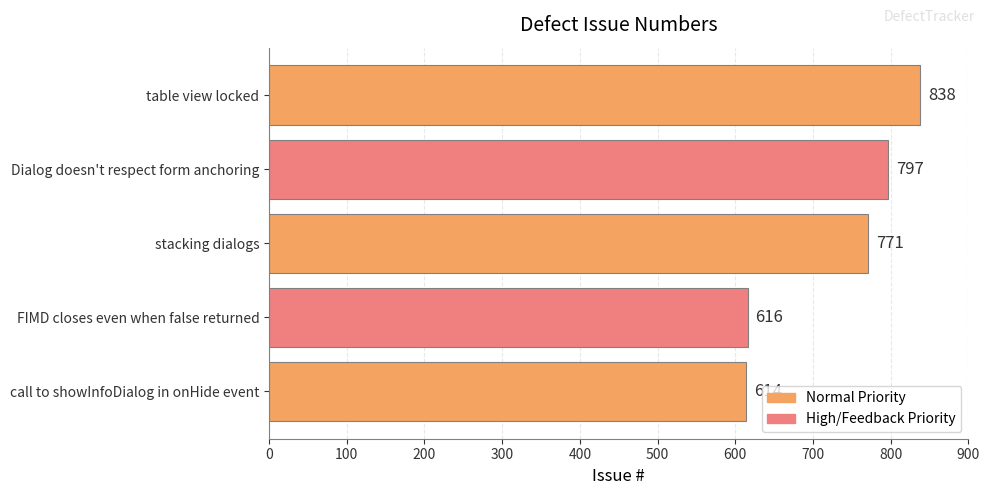

How many data points does each series have?

5